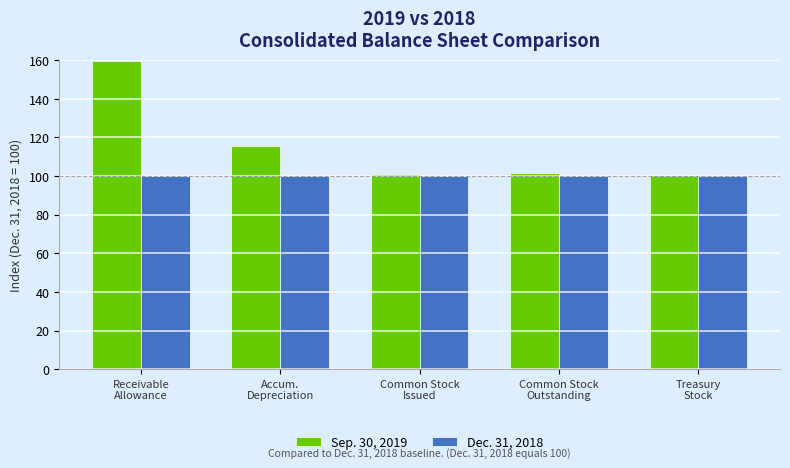

True or false: Sep. 30, 2019 has a value of 101.3 at Common Stock
Issued.

True